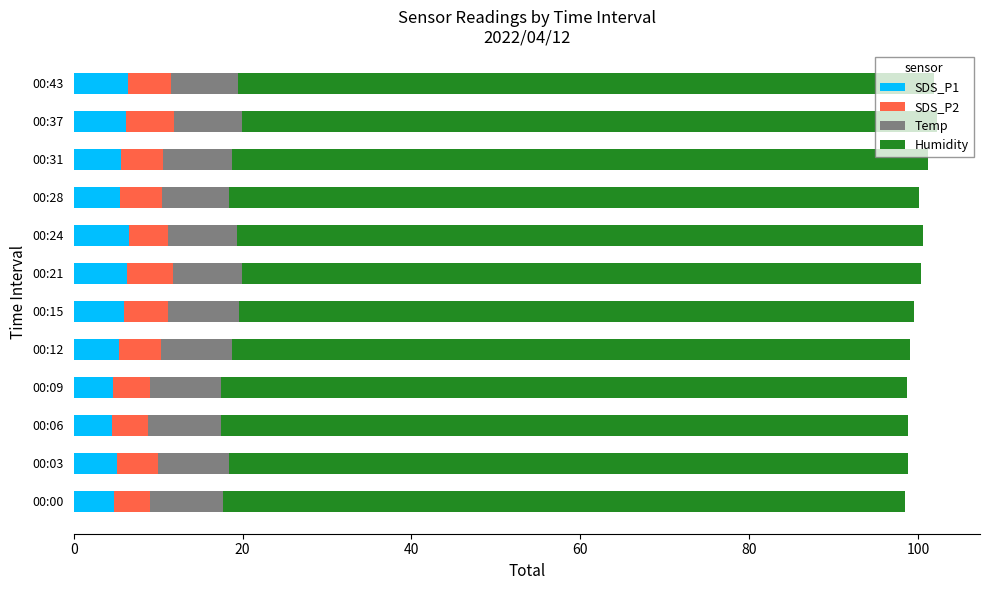

What is the minimum value for SDS_P1?

4.6